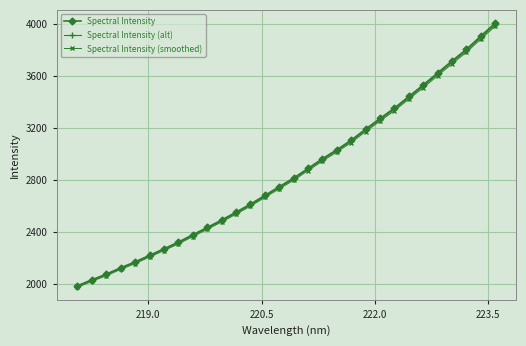

What is the greatest value displayed?

4003.1